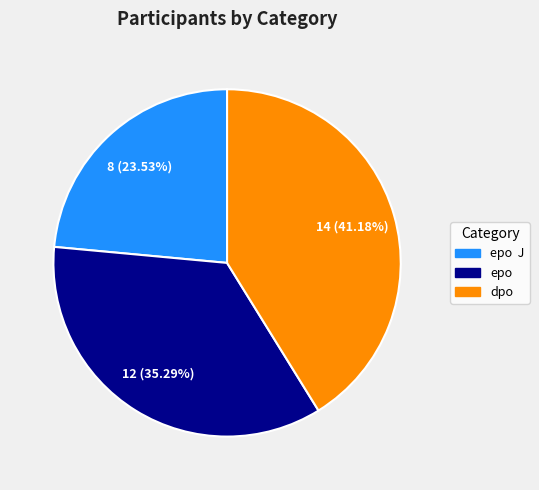

What is the largest slice in the pie chart?

dpo